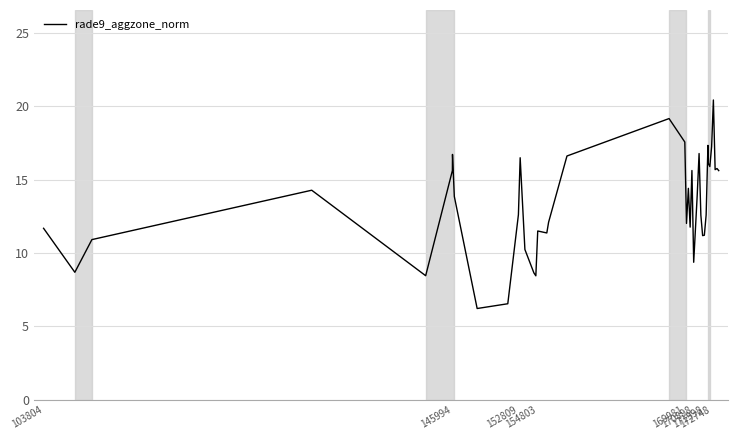

What is the difference between the maximum and minimum values?

14.2